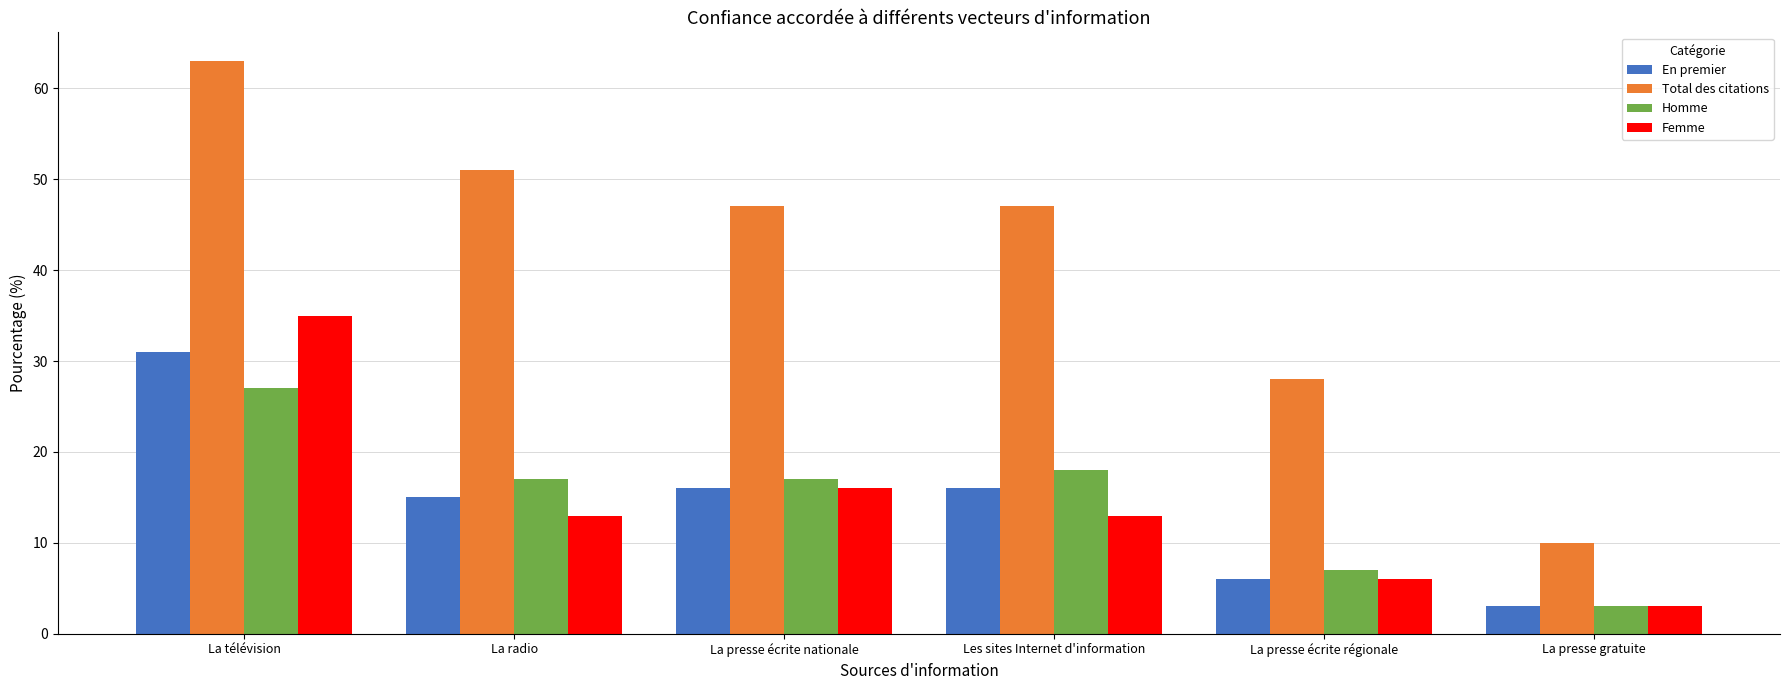

The value of Homme at La presse écrite nationale is 30. True or false?

False